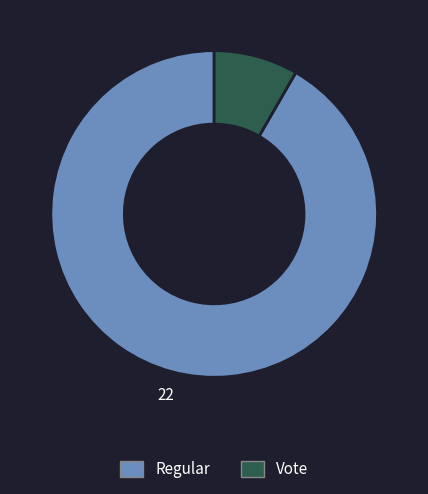

What is the majority slice?

Regular